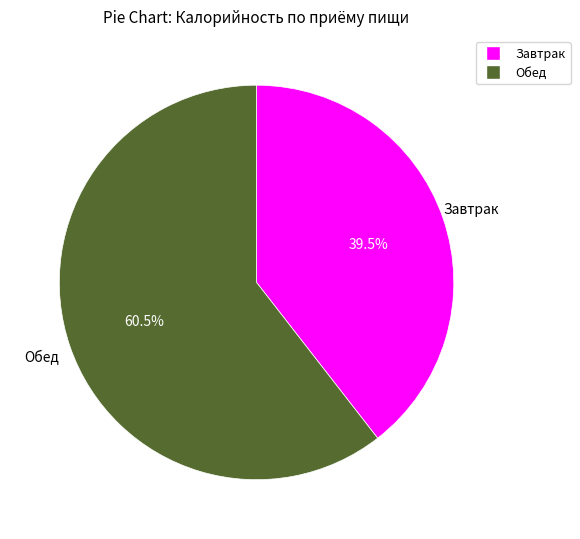

To the nearest percent, what is the combined percentage of Завтрак and Обед?

100%